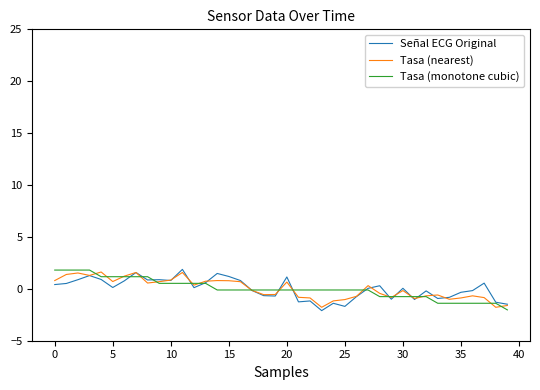

What is the smallest value displayed?

-2.1